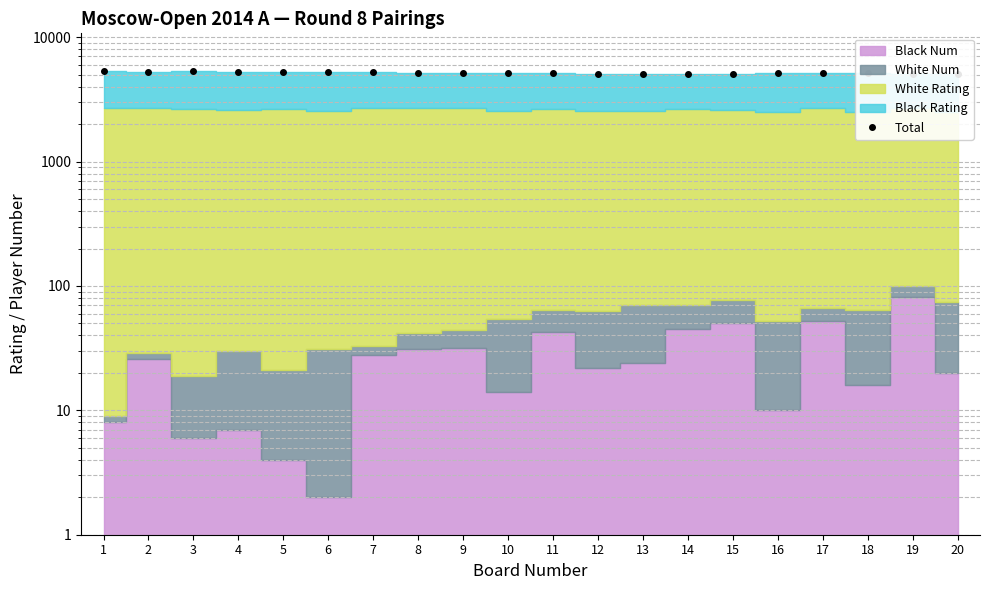

Where is the data nearest to the value 5214?

7